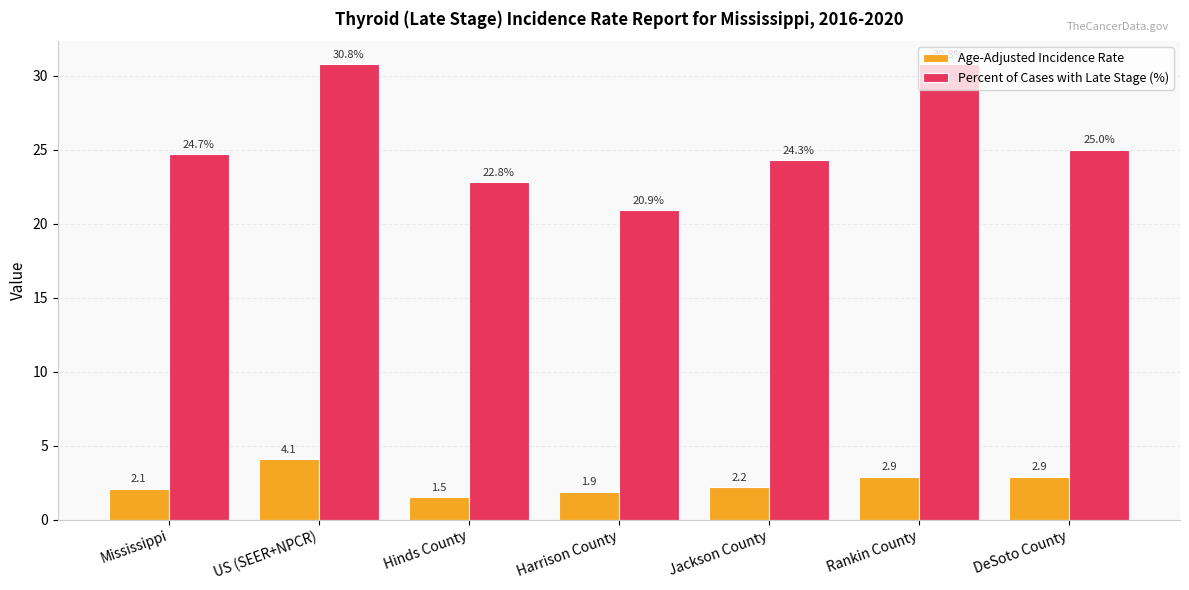

Reading left to right, what are all the values shown in this chart?

Age-Adjusted Incidence Rate: Mississippi=2.1	US (SEER+NPCR)=4.1	Hinds County=1.5	Harrison County=1.9	Jackson County=2.2	Rankin County=2.9	DeSoto County=2.9
Percent of Cases with Late Stage (%): Mississippi=24.7	US (SEER+NPCR)=30.8	Hinds County=22.8	Harrison County=20.9	Jackson County=24.3	Rankin County=30.8	DeSoto County=25.0